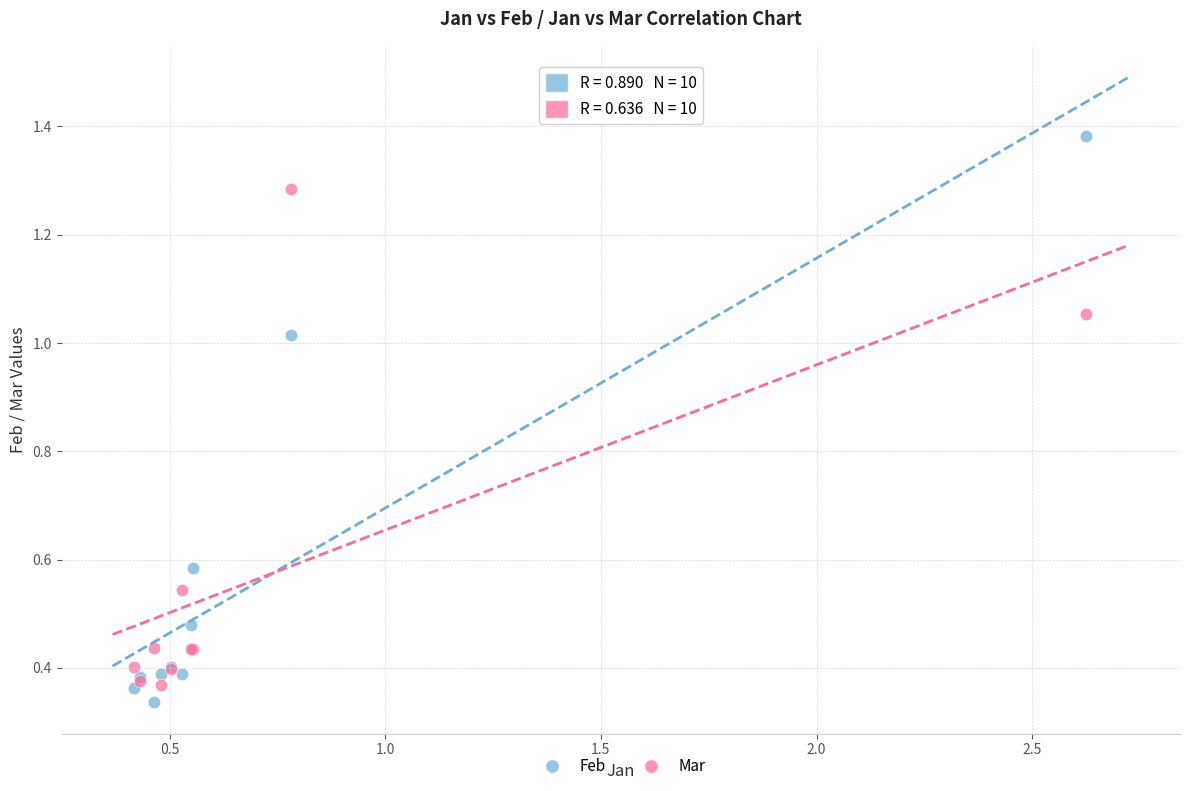

Which series reaches the minimum Y coordinate?

Feb